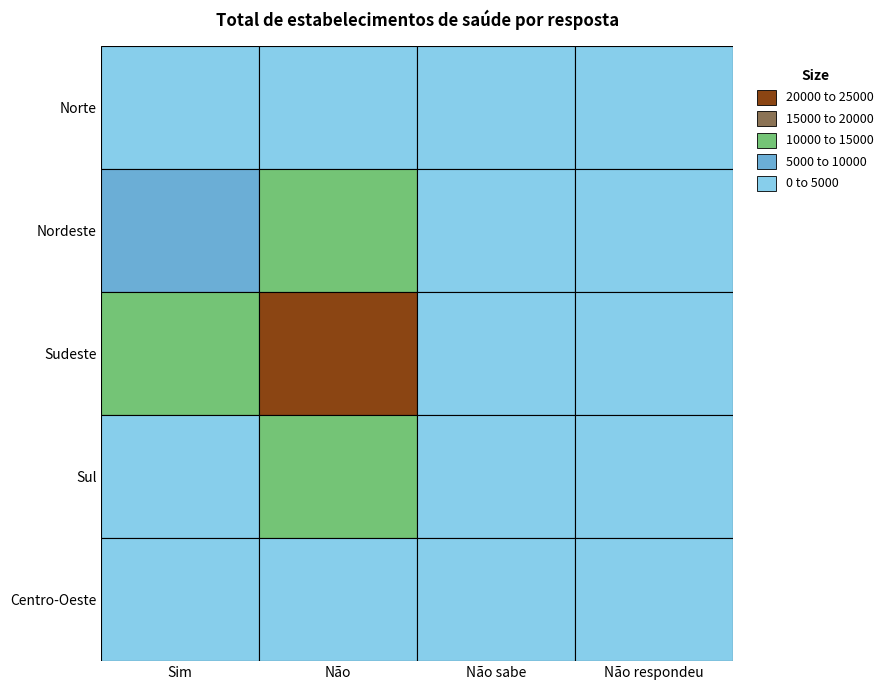

What is the total value across all series at 1?

56243